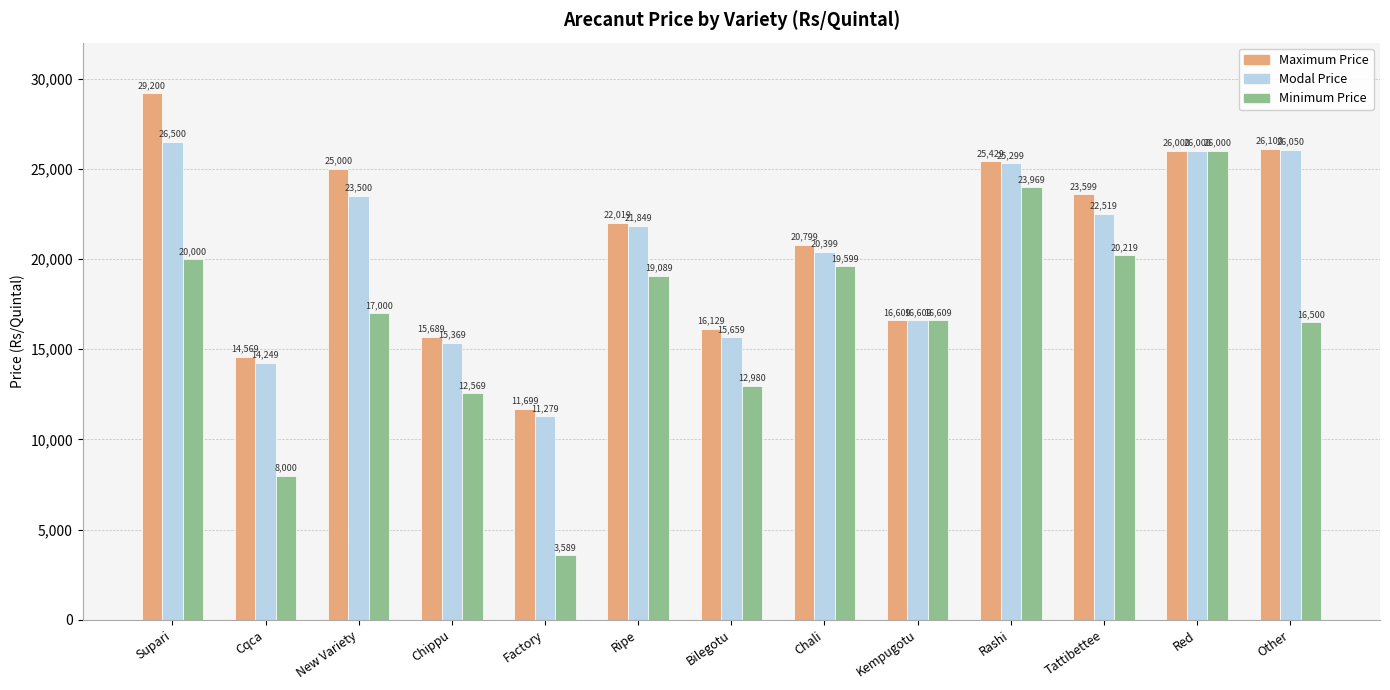

How many bars are there in each group?

3